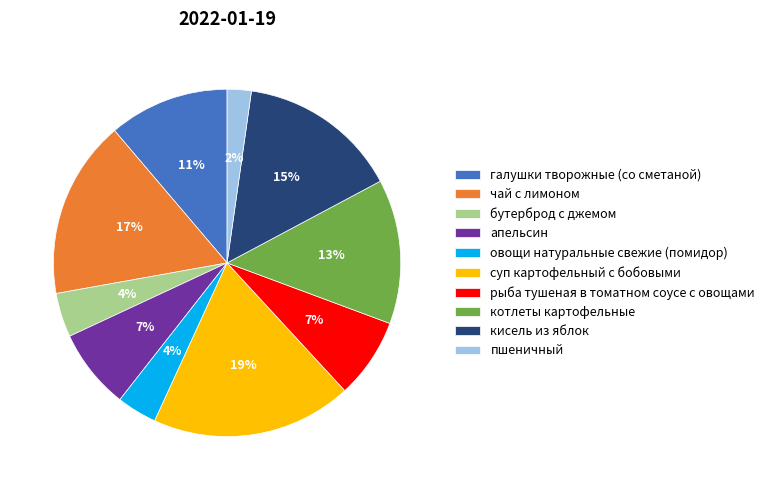

True or false: суп картофельный с бобовыми accounts for 27% of the total.

False